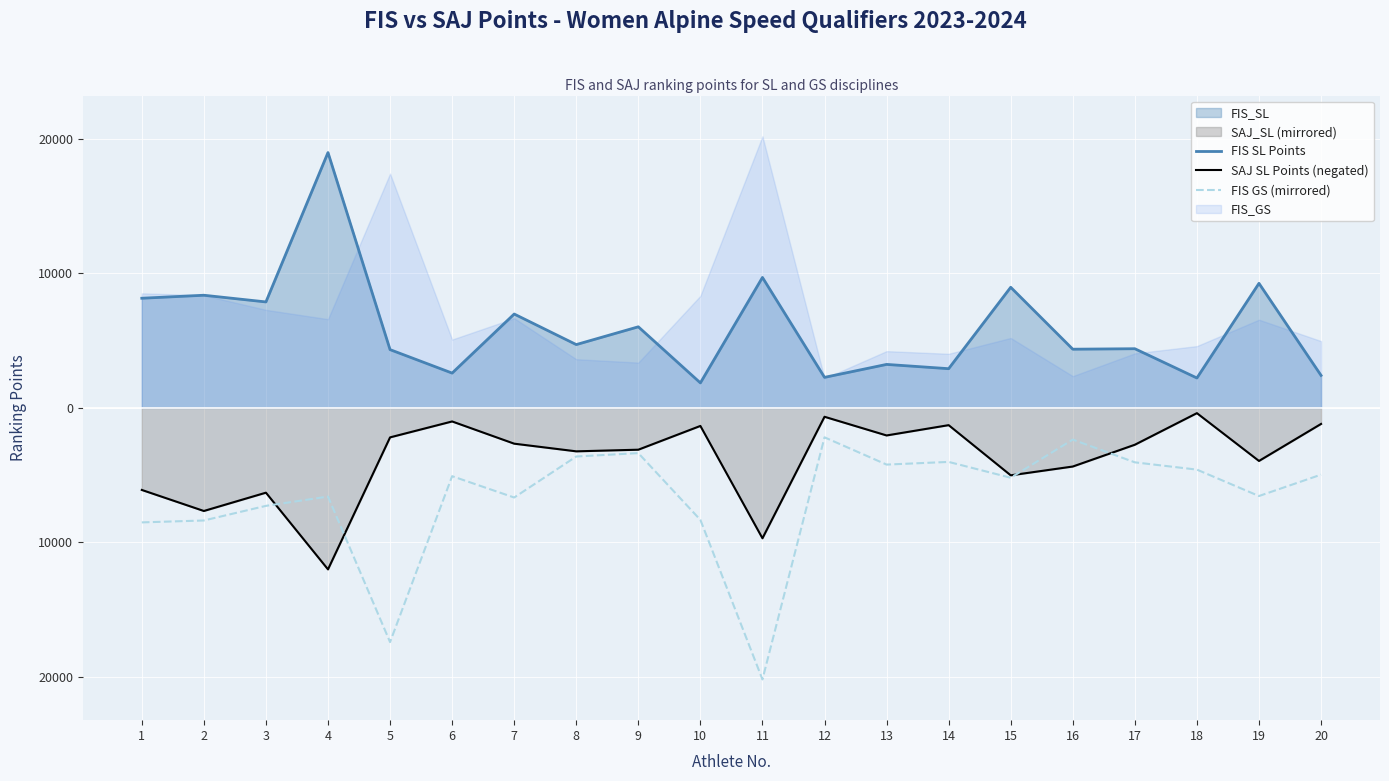

What is the difference between the highest and lowest values at 20?

7378